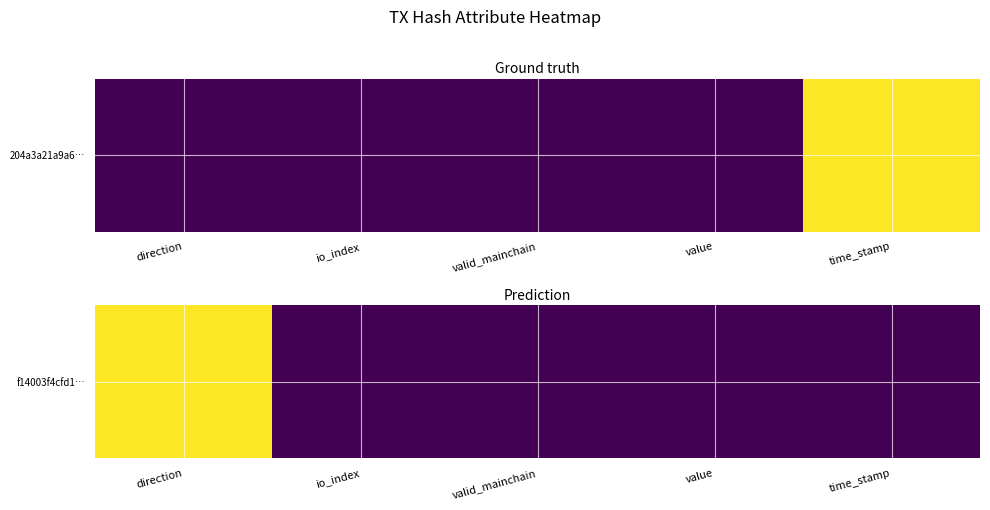

What is the sum of the values at io_index and direction?

1